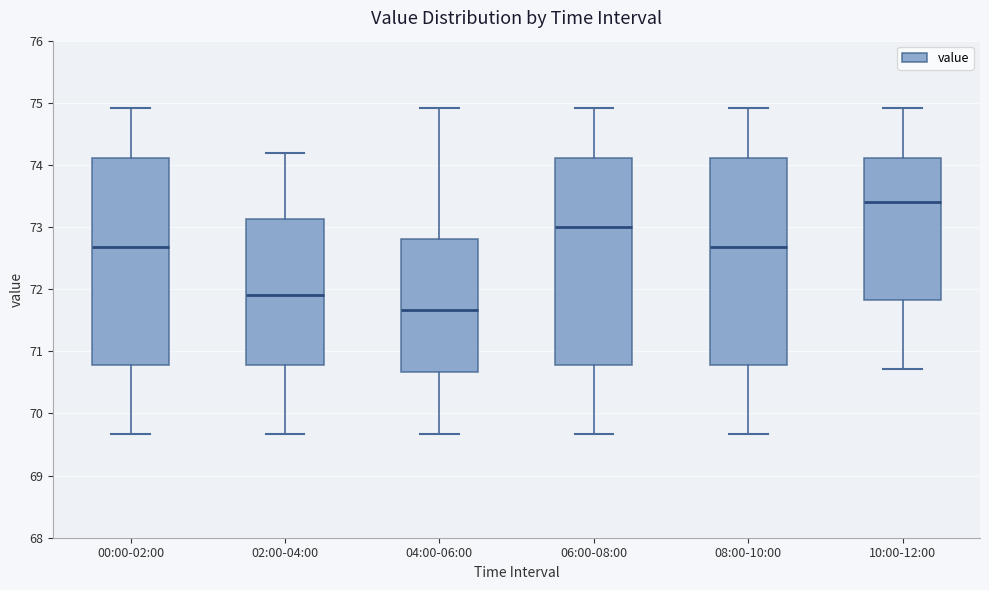

Reading left to right, transcribe this box plot: for each box, give where its median line is, the range the box spans, and where its two whiskers end, as read against the y-axis. The values are not printed on the chart, so give them approximately, as read against the axis.

00:00-02:00: median 72.7, box 70.8 to 74.1, whiskers 69.7 to 74.9
02:00-04:00: median 71.9, box 70.8 to 73.1, whiskers 69.7 to 74.2
04:00-06:00: median 71.7, box 70.7 to 72.8, whiskers 69.7 to 74.9
06:00-08:00: median 73.0, box 70.8 to 74.1, whiskers 69.7 to 74.9
08:00-10:00: median 72.7, box 70.8 to 74.1, whiskers 69.7 to 74.9
10:00-12:00: median 73.4, box 71.8 to 74.1, whiskers 70.7 to 74.9